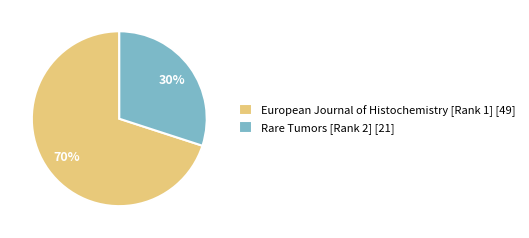

Rank the categories by value from highest to lowest.

European Journal of Histochemistry [Rank 1], Rare Tumors [Rank 2]